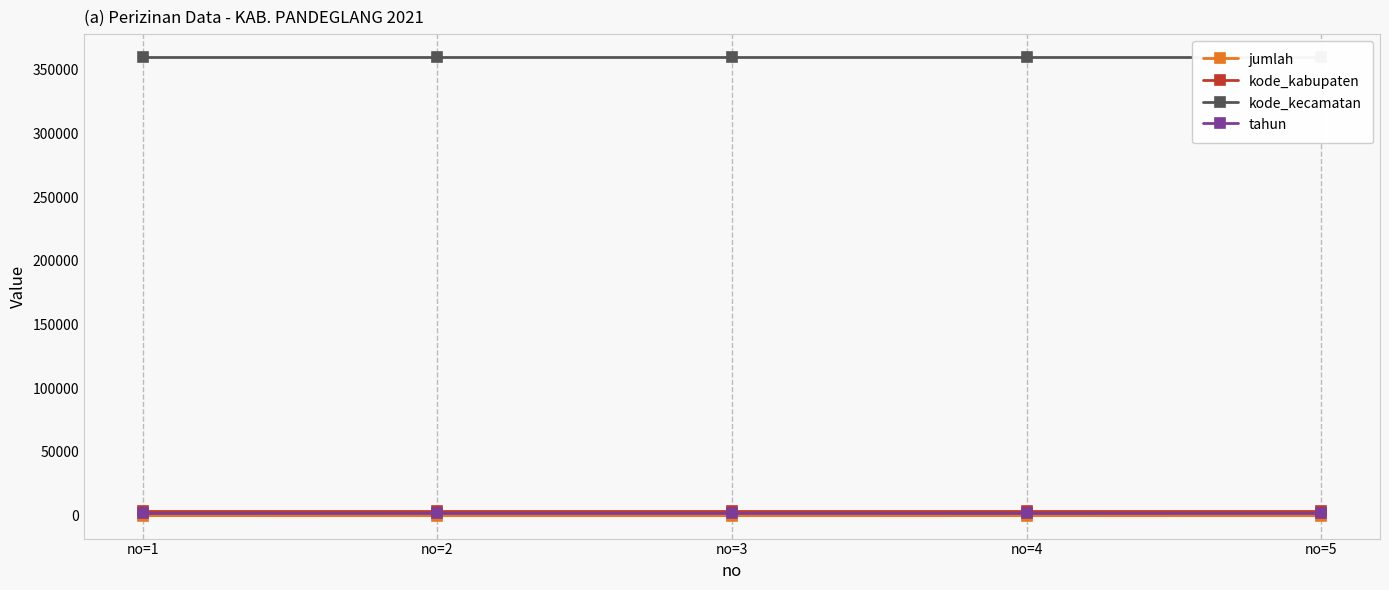

What is the total value across all series at no=5?

365743